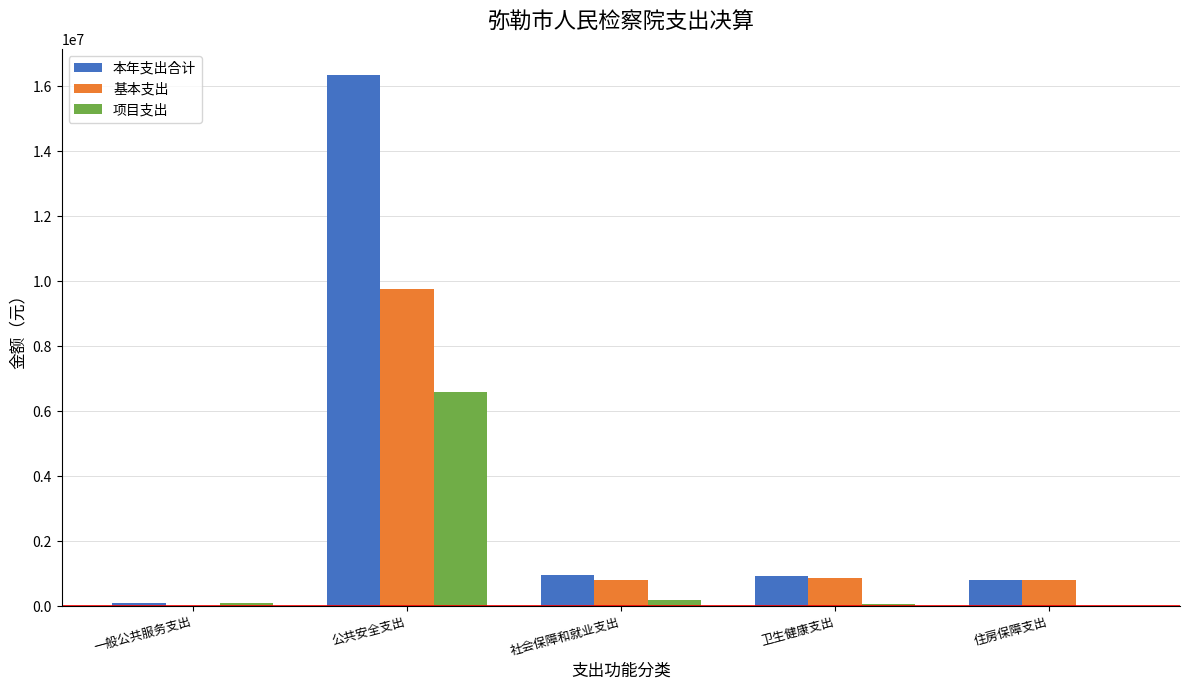

Which series has the largest range (max minus min)?

本年支出合计